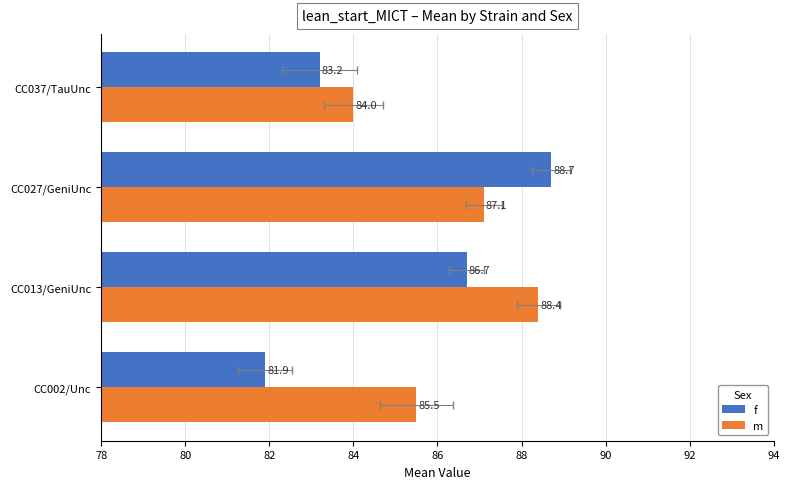

True or false: m has a value of 21.0 at CC013/GeniUnc.

False